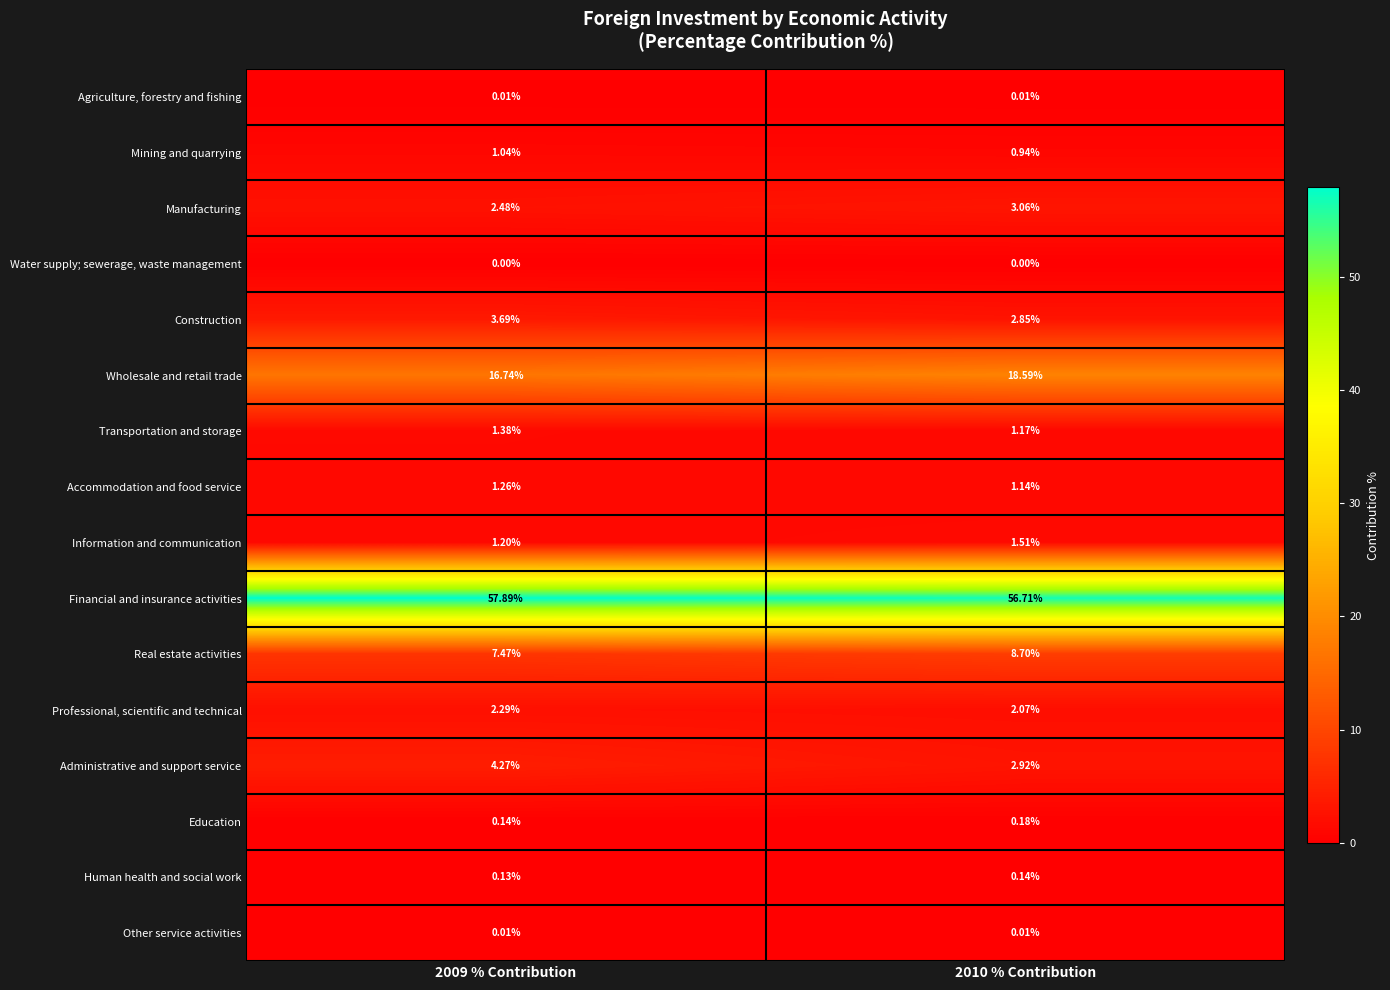

Which series changed the most between 2009 % Contribution and 2010 % Contribution?

Wholesale and retail trade